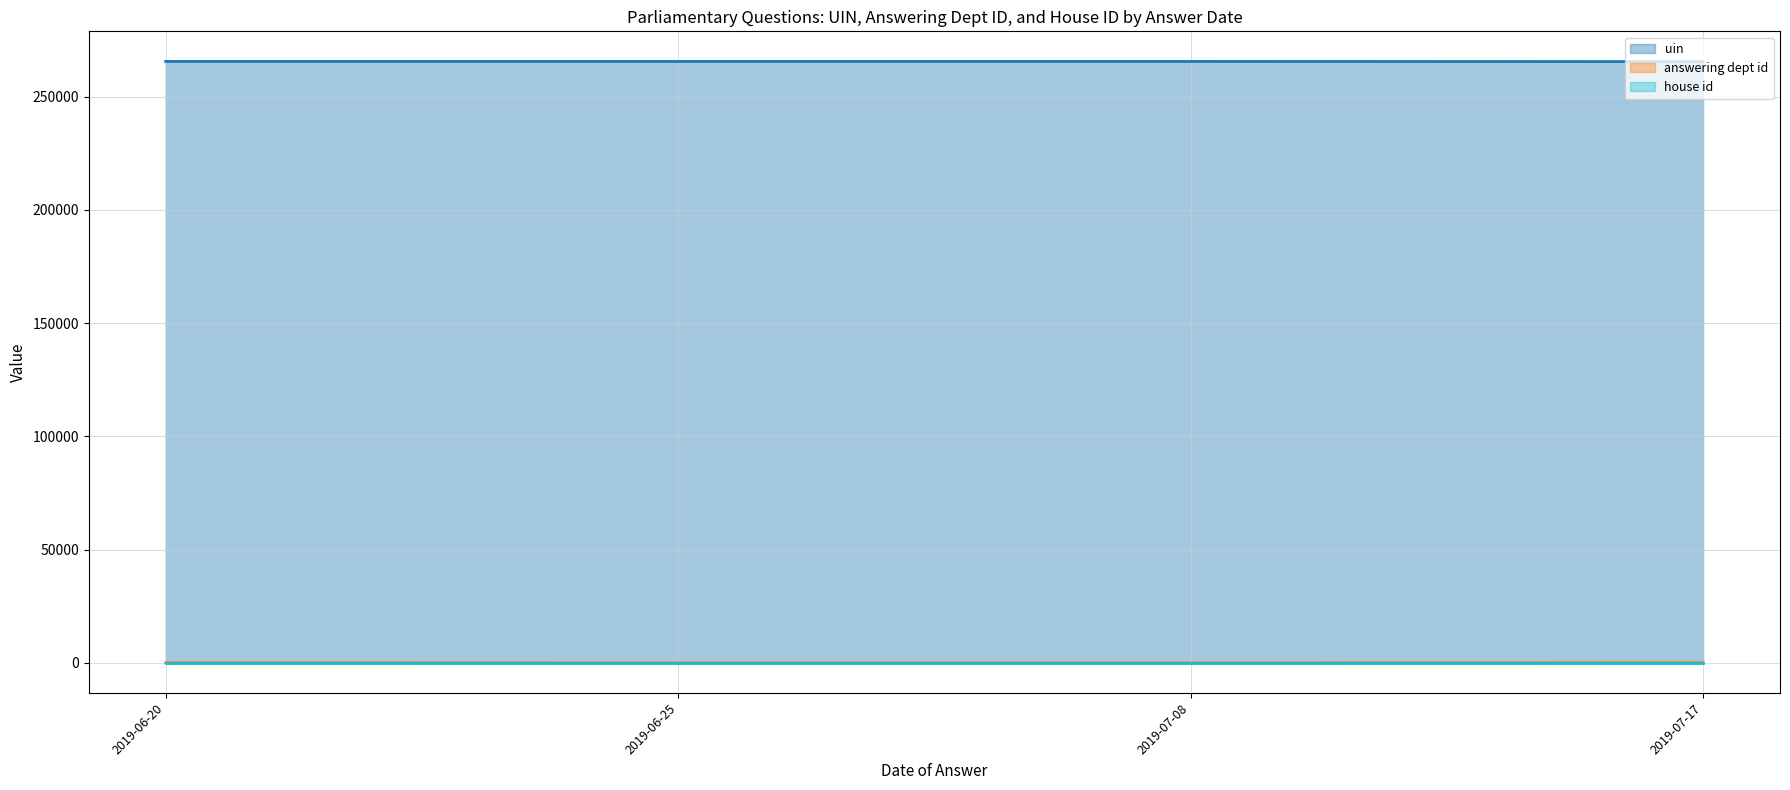

What is the spread (max minus min) of values at 2019-06-20?

265556